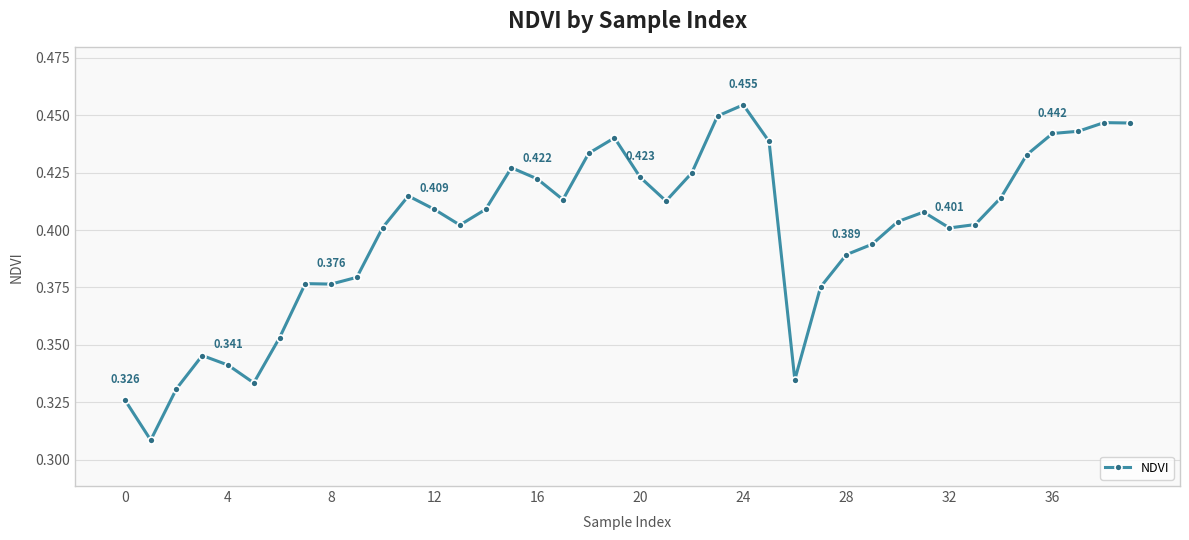

Count the number of data series in this chart.

1